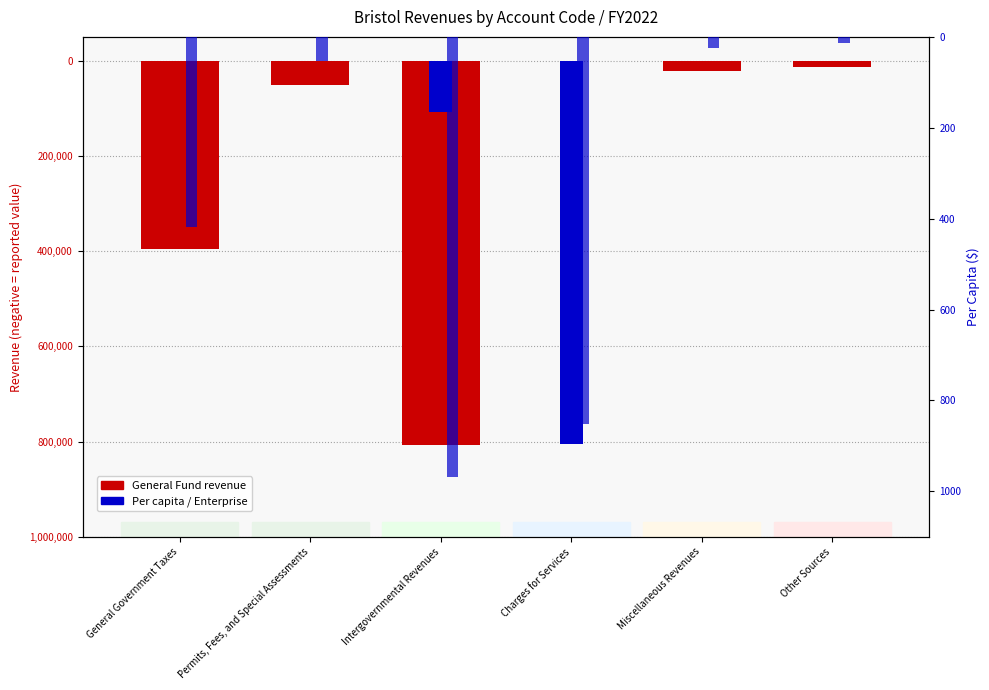

Which series has the widest spread of values?

General Fund